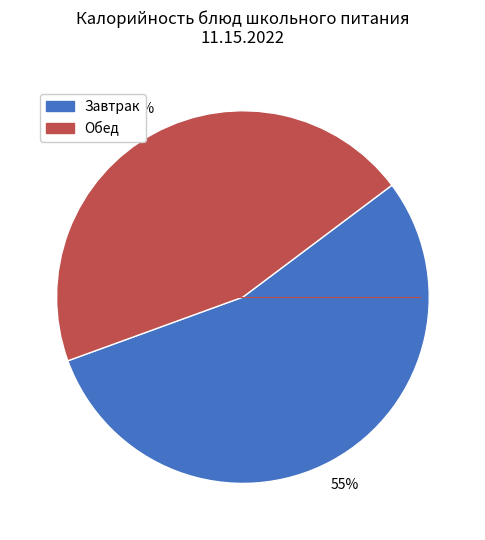

To the nearest percent, what is the average slice percentage?

50%